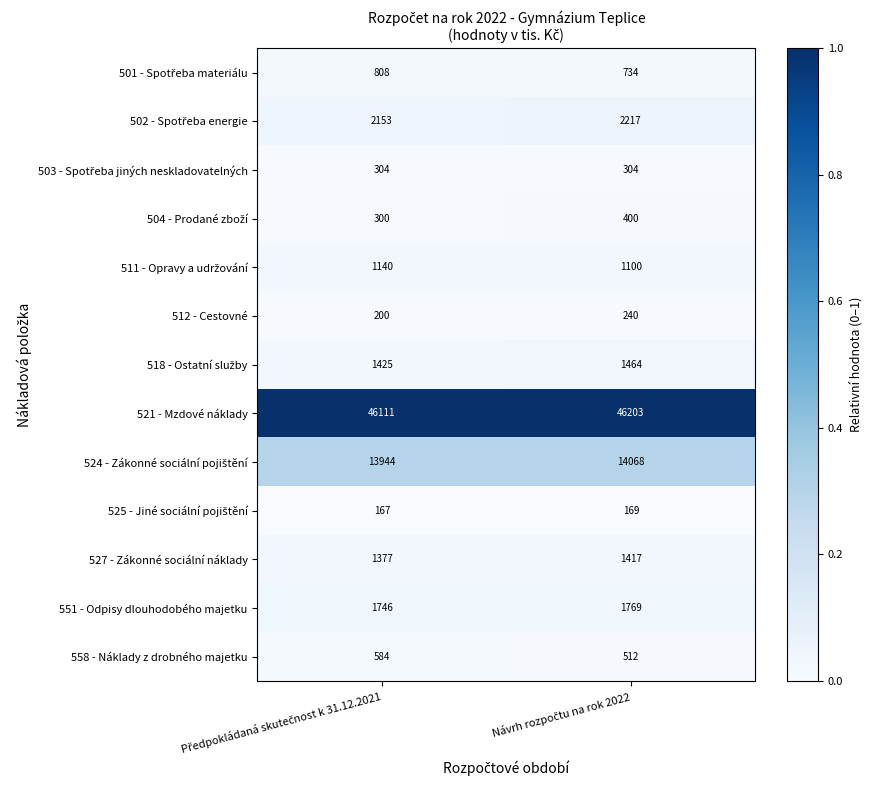

What is the greatest value displayed?

46203